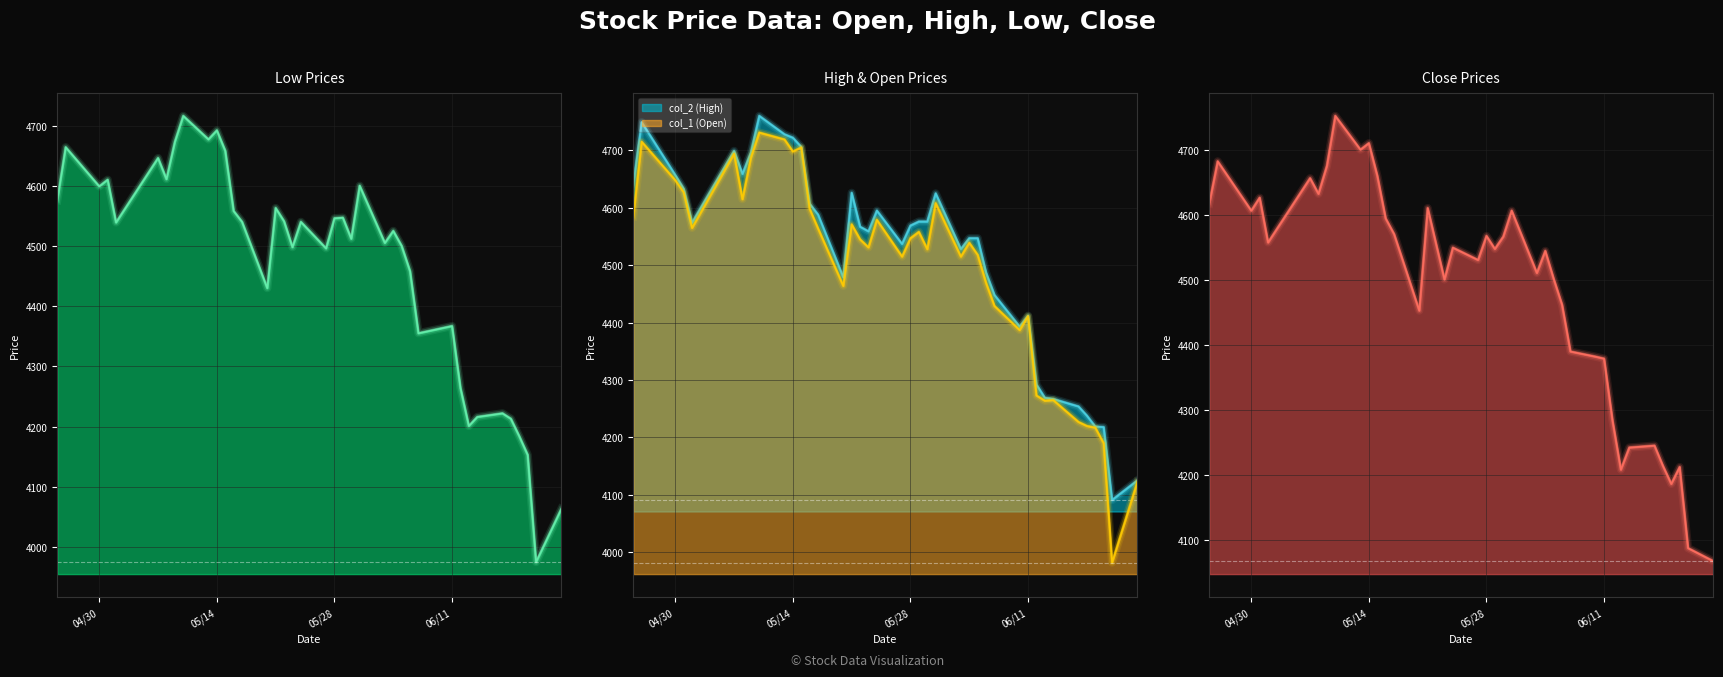

True or false: col_2 (High) and col_1 (Open) cross at least once.

False